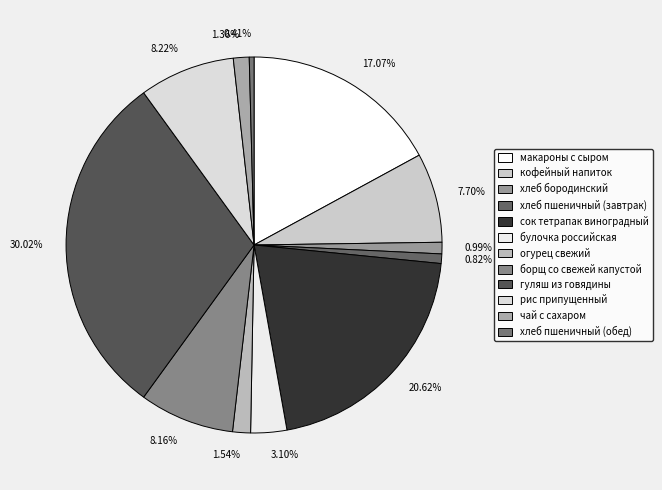

Does огурец свежий account for over 50% of the chart?

No